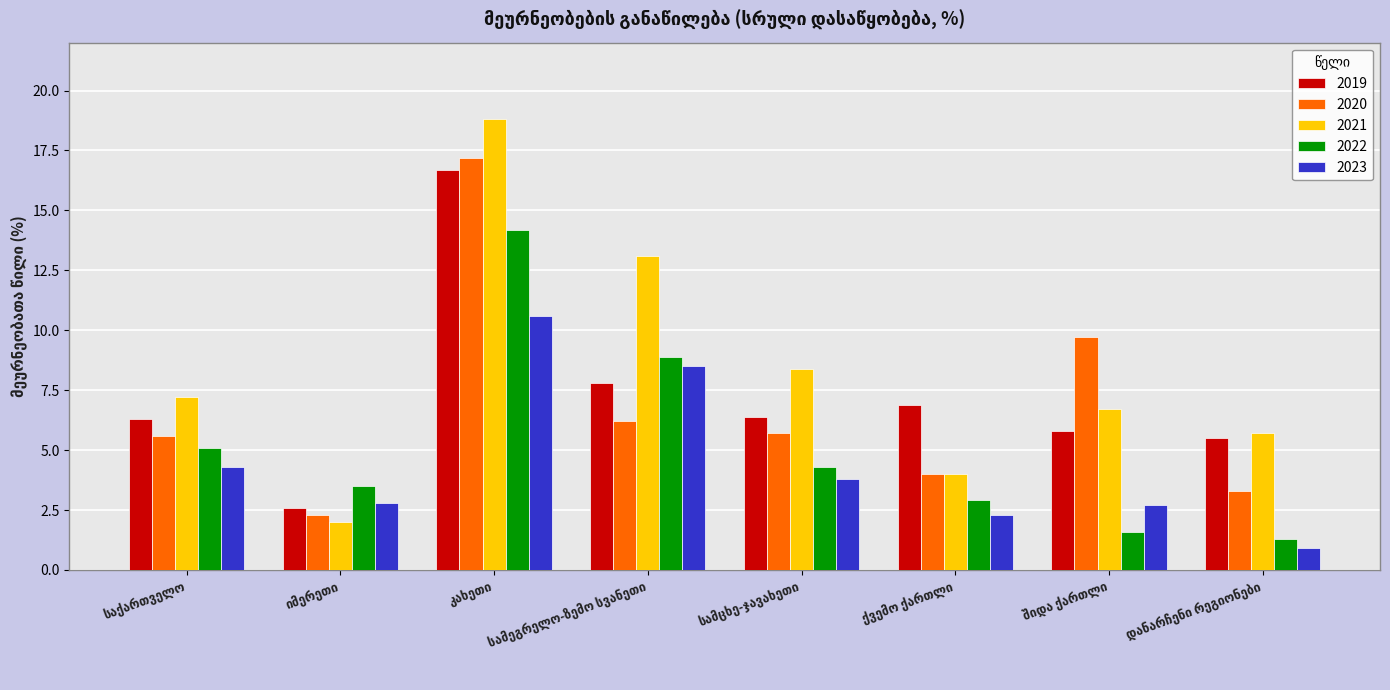

What is the lowest value of the 2019 series?

2.6